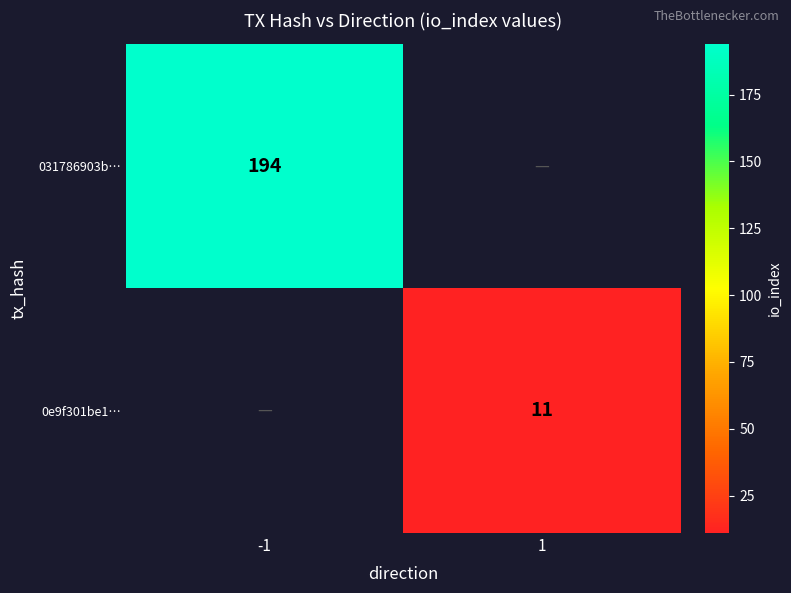

True or false: 031786903b… has a value of 194 at -1.

True